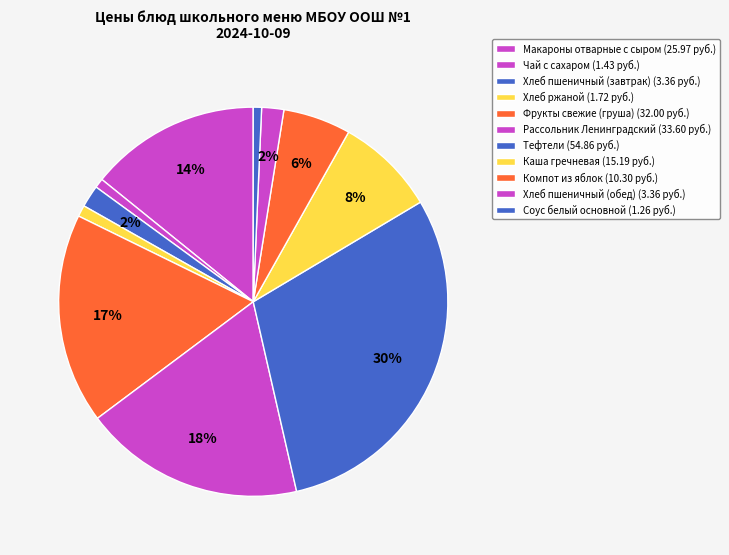

How many segments does this pie chart have?

11